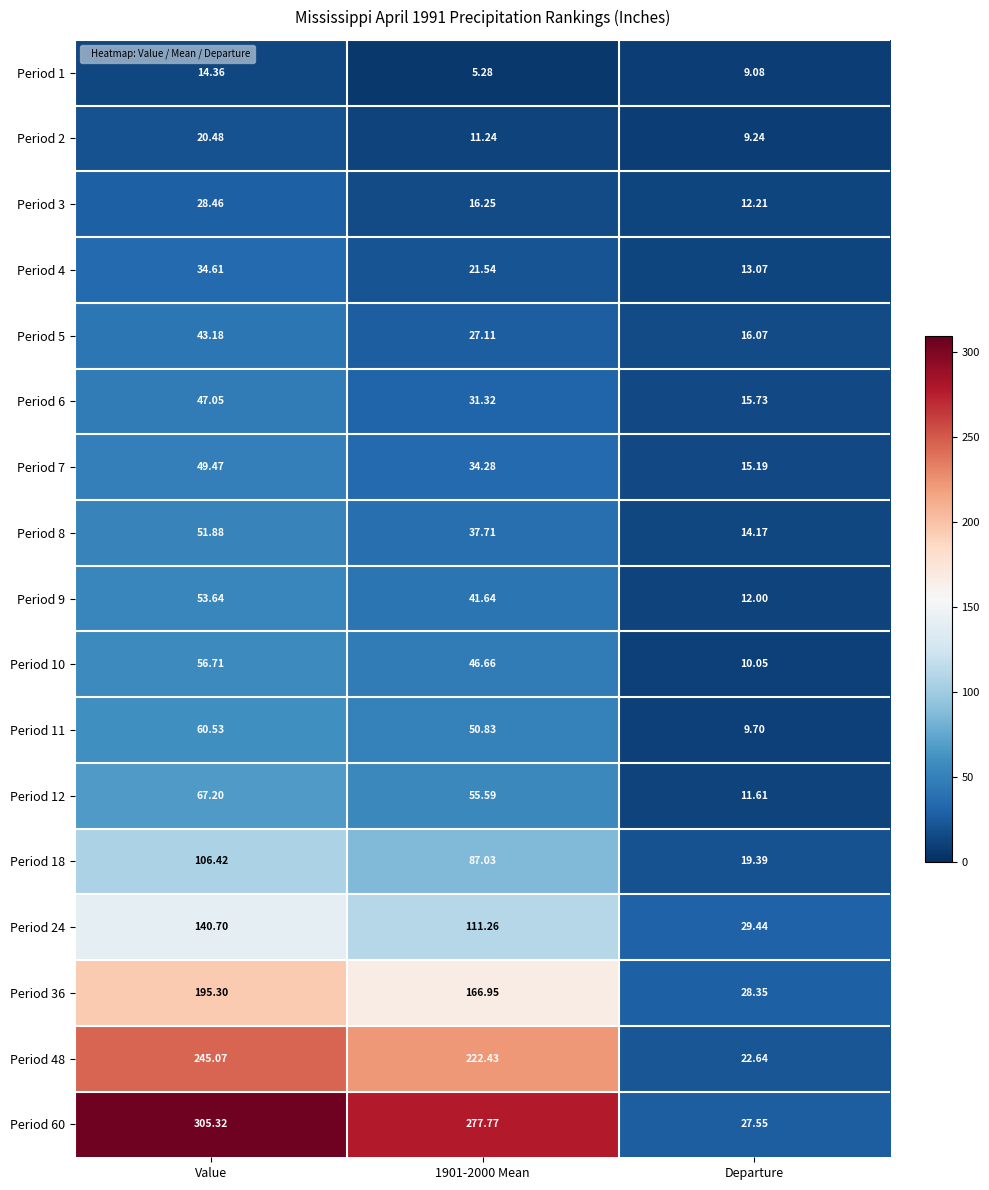

Which category has the highest value across all series?

Value